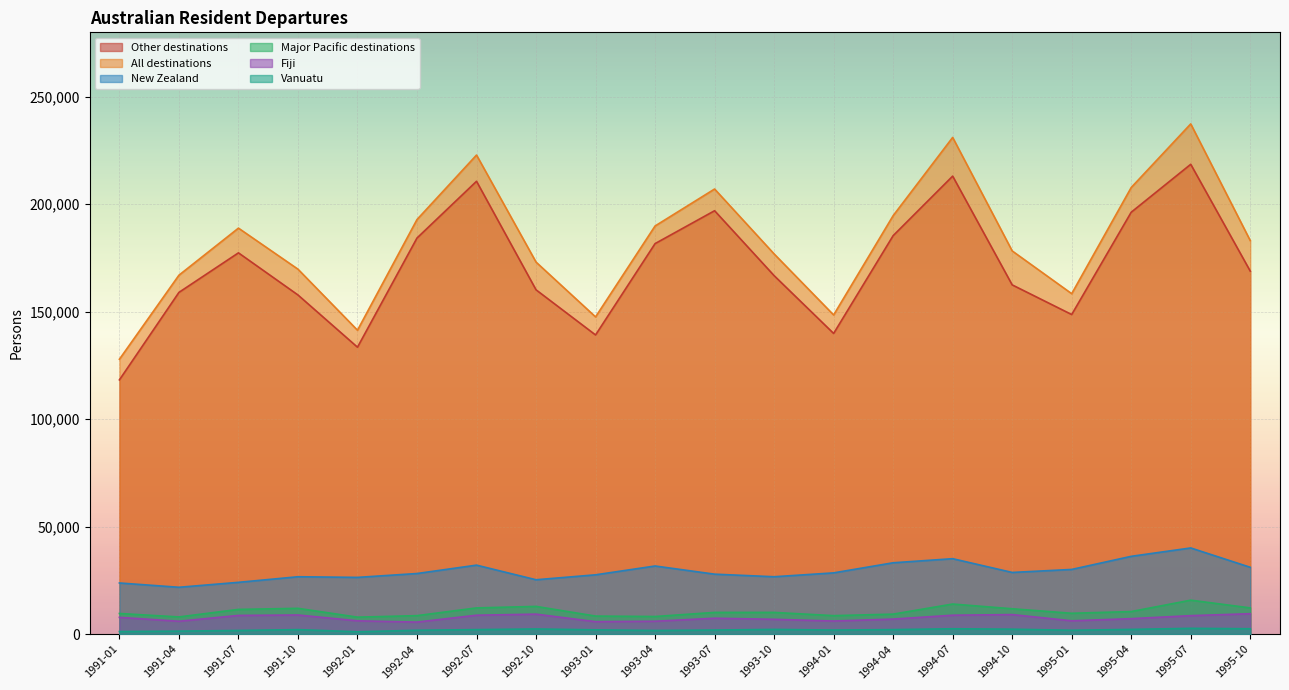

What is the label of the 1st point from the left?

1991-01